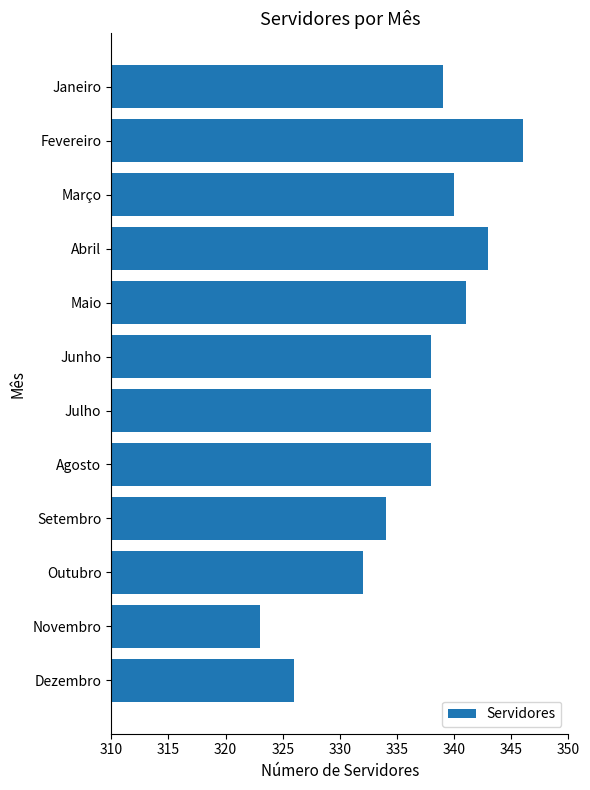

Reading top to bottom, list all the values displayed in this chart.

339	346	340	343	341	338	338	338	334	332	323	326